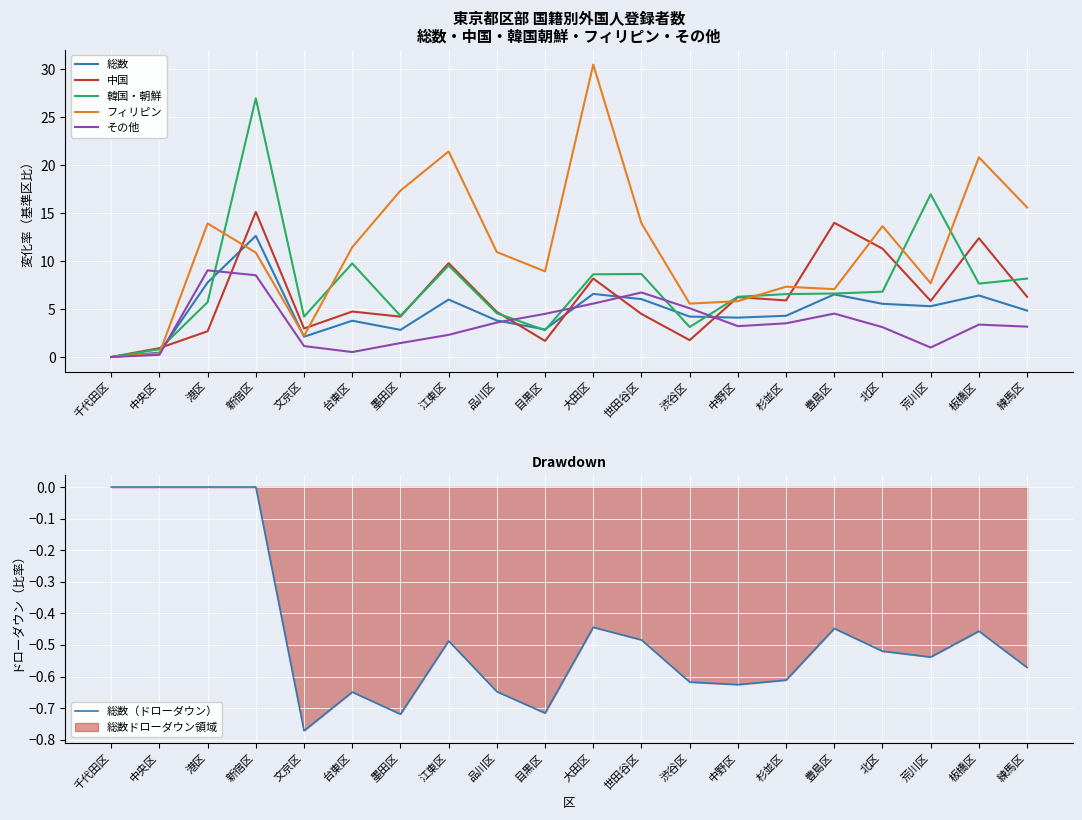

Is the value of 韓国・朝鮮 at 荒川区 greater than the value of フィリピン at 板橋区?

No